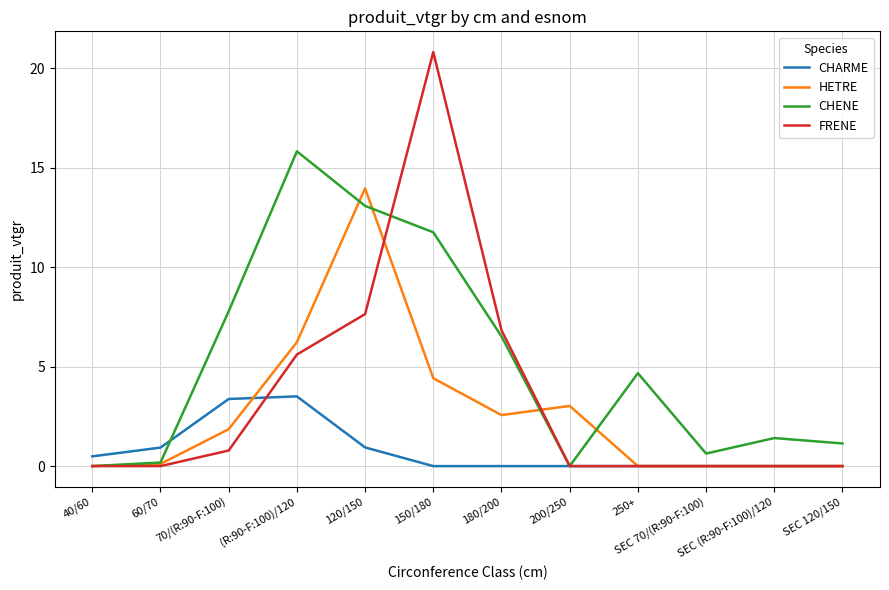

Count the number of categories in the chart.

12